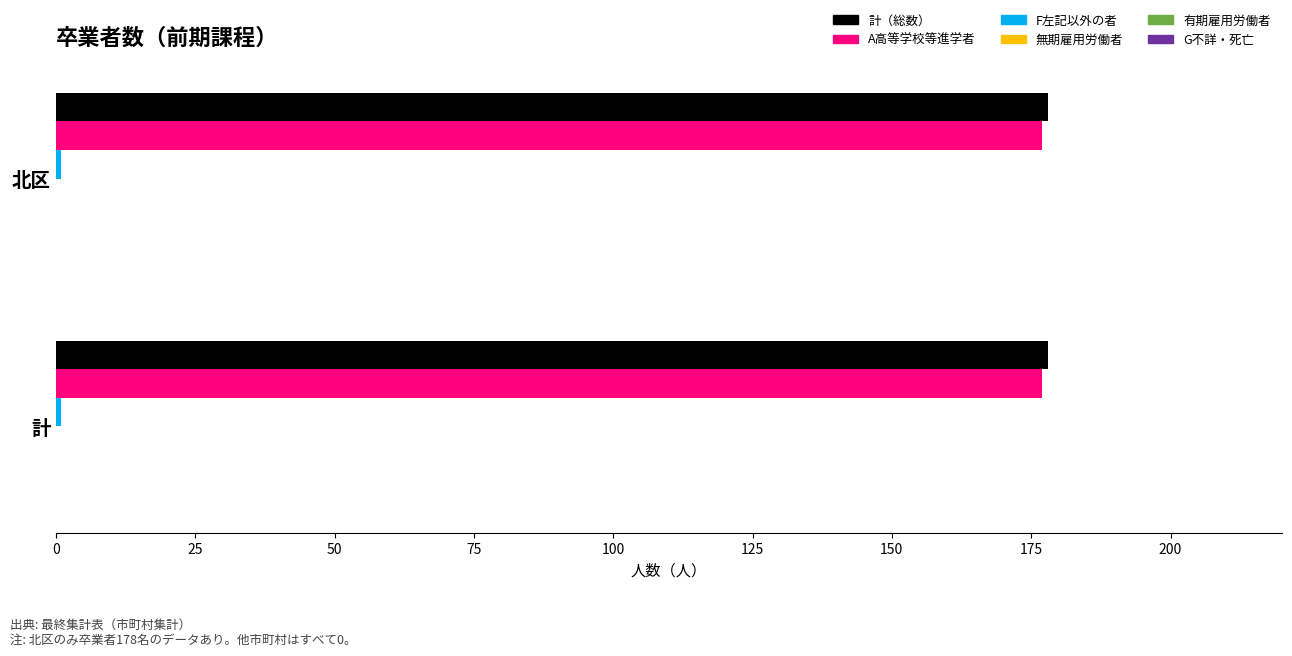

Is it true that A高等学校等進学者 equals 117 at 北区?

False